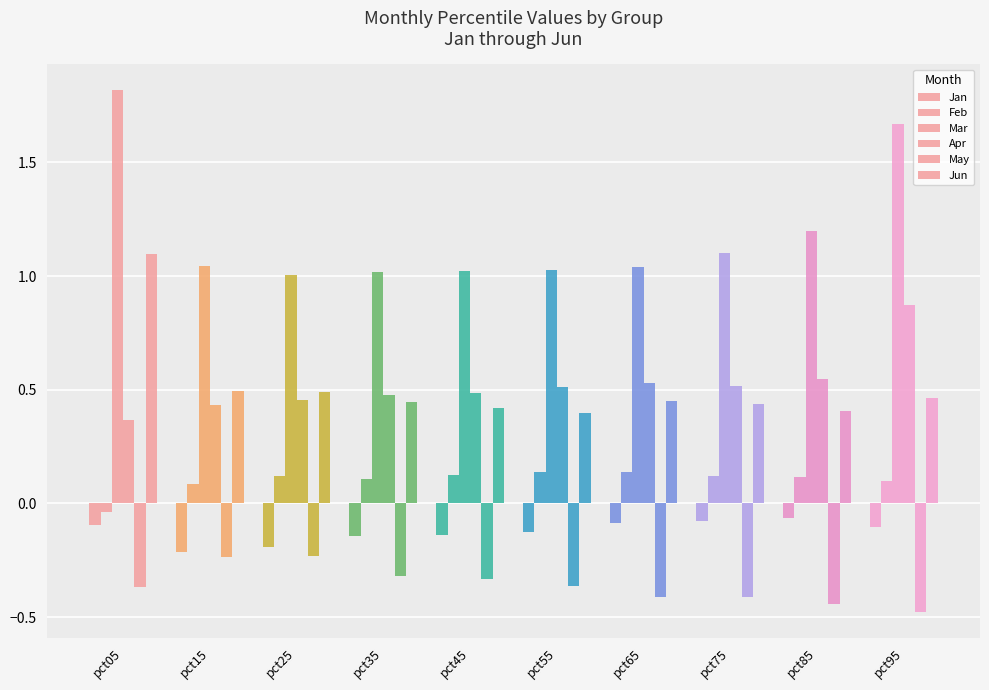

What is the greatest value displayed?

1.8